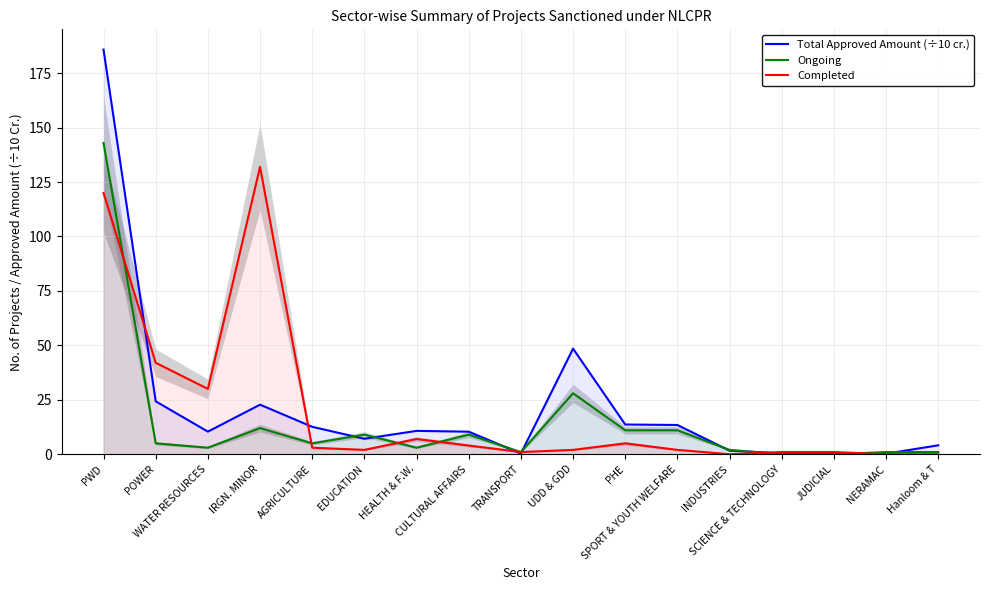

What is the total value across all series at SCIENCE & TECHNOLOGY?

1.4